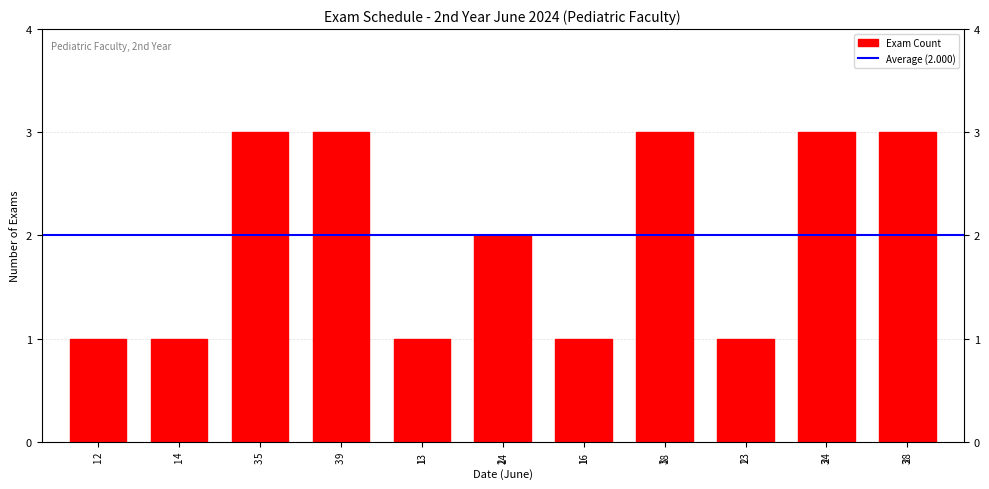

What is the average value?

2